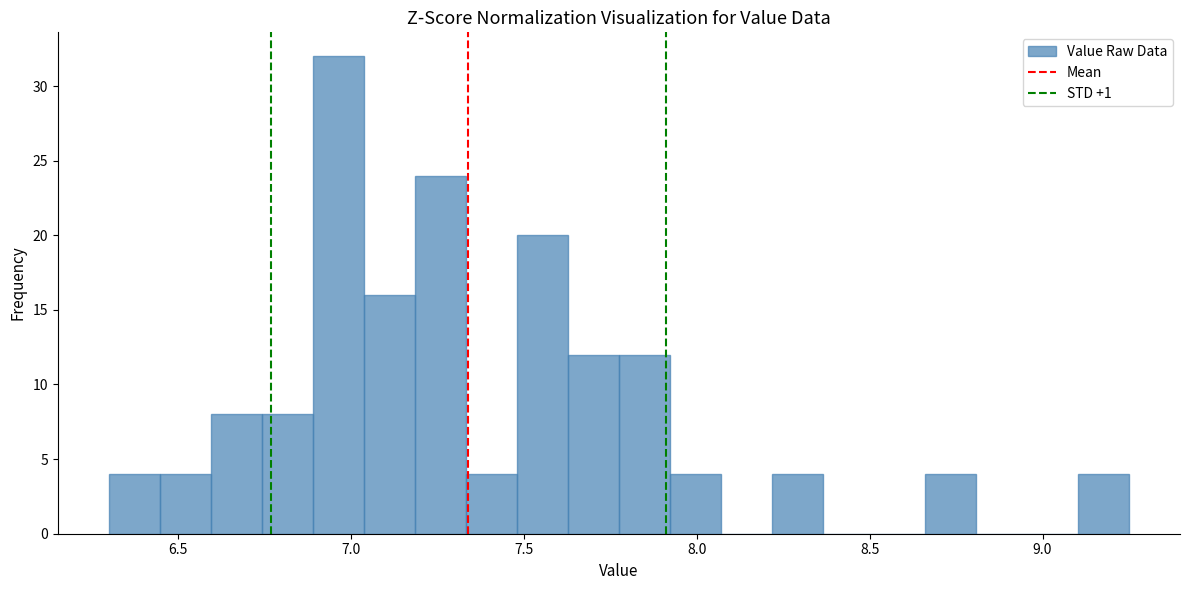

Around what value on the x-axis is the tallest bar? Give the approximate position of its centre, as read against the axis.

6.95